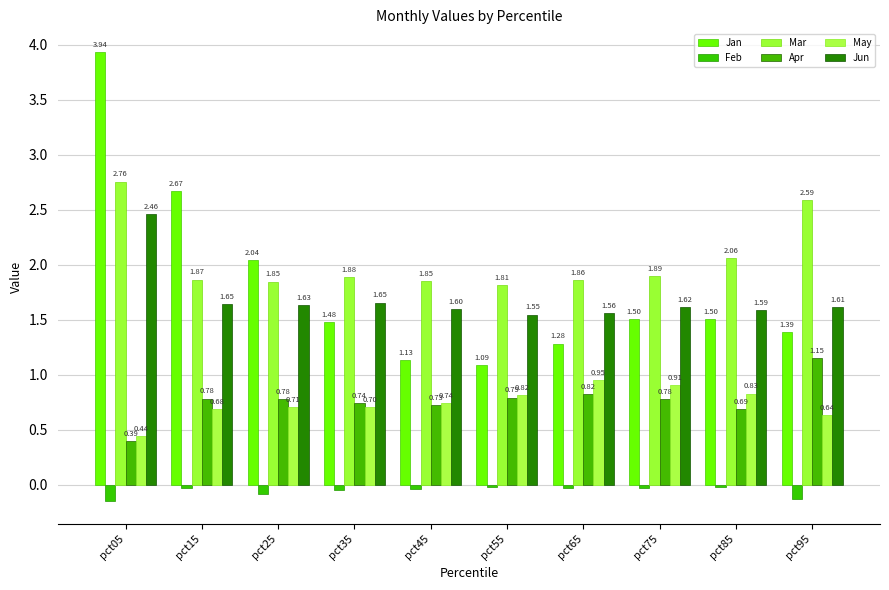

True or false: May has a value of 1.1 at pct15.

False